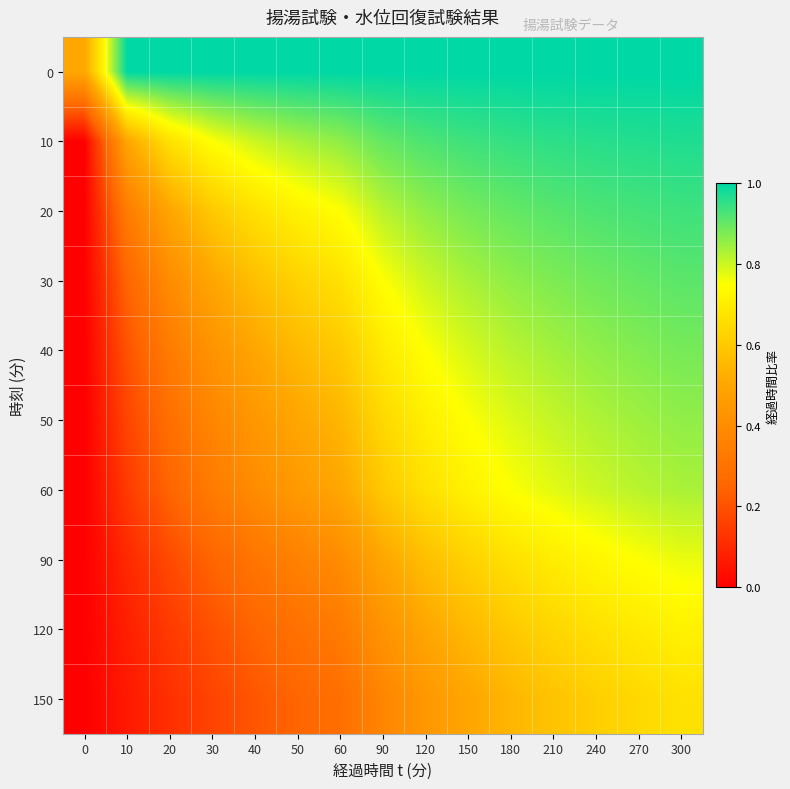

What is the total value across all series at 180?

7.9